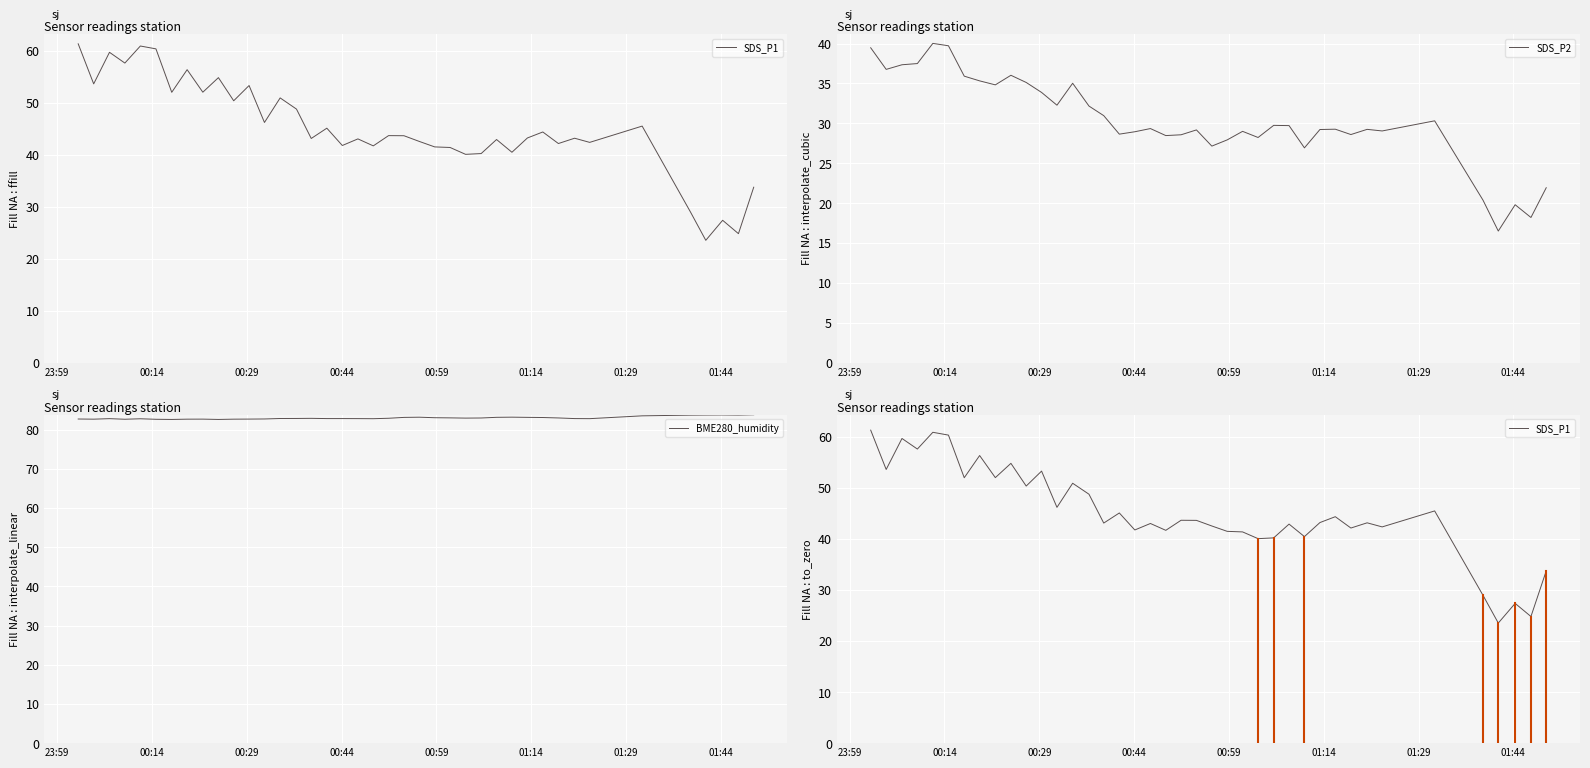

How many distinct data groups are displayed?

3